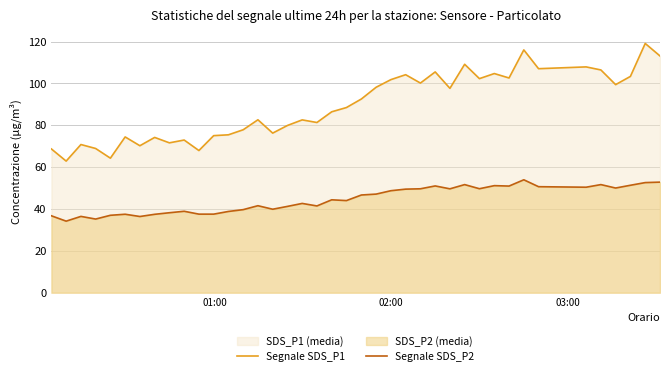

List the series in order of their overall mean, lowest first.

Segnale SDS_P2, Segnale SDS_P1